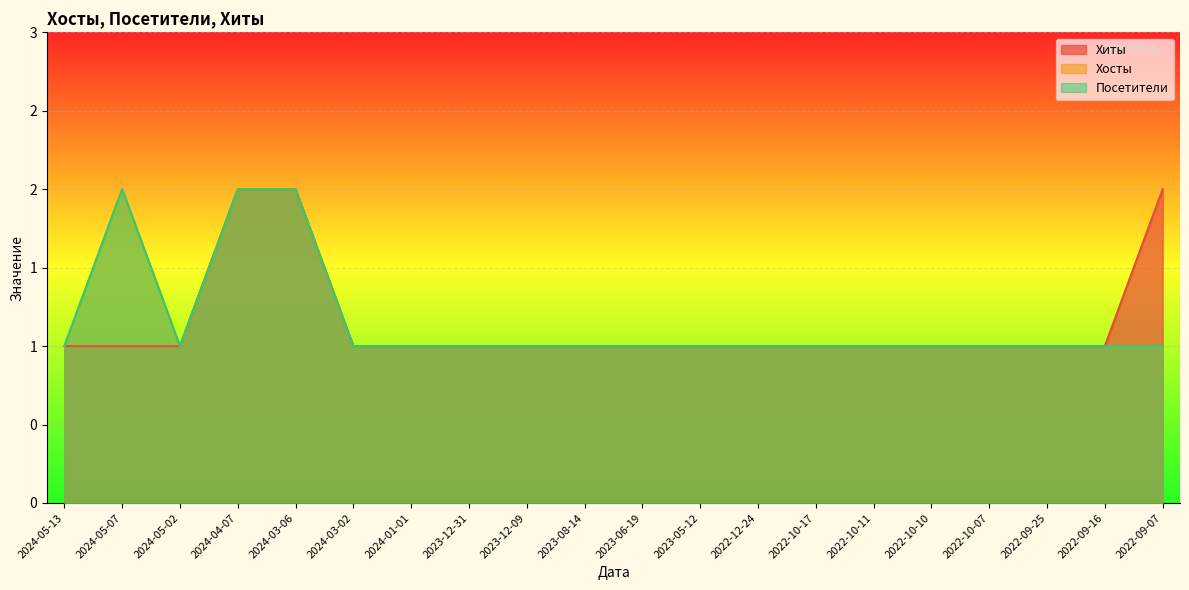

Reading left to right, extract all data points from this chart.

Хиты: 1	1	1	2	2	1	1	1	1	1	1	1	1	1	1	1	1	1	1	2
Хосты: 1	2	1	2	2	1	1	1	1	1	1	1	1	1	1	1	1	1	1	1
Посетители: 1	2	1	2	2	1	1	1	1	1	1	1	1	1	1	1	1	1	1	1